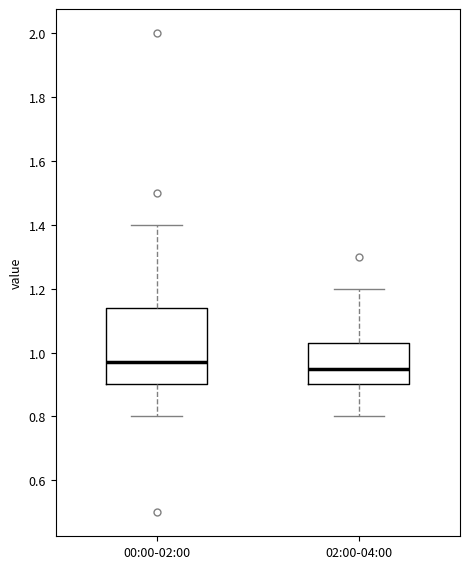

Reading left to right, read every box against the y-axis: the position of its median line, the range the box covers, and the ends of its whiskers. The values are not printed on the chart, so give them approximately, as read against the axis.

00:00-02:00: median 0.98, box 0.90 to 1.14, whiskers 0.80 to 1.40
02:00-04:00: median 0.96, box 0.90 to 1.04, whiskers 0.80 to 1.20